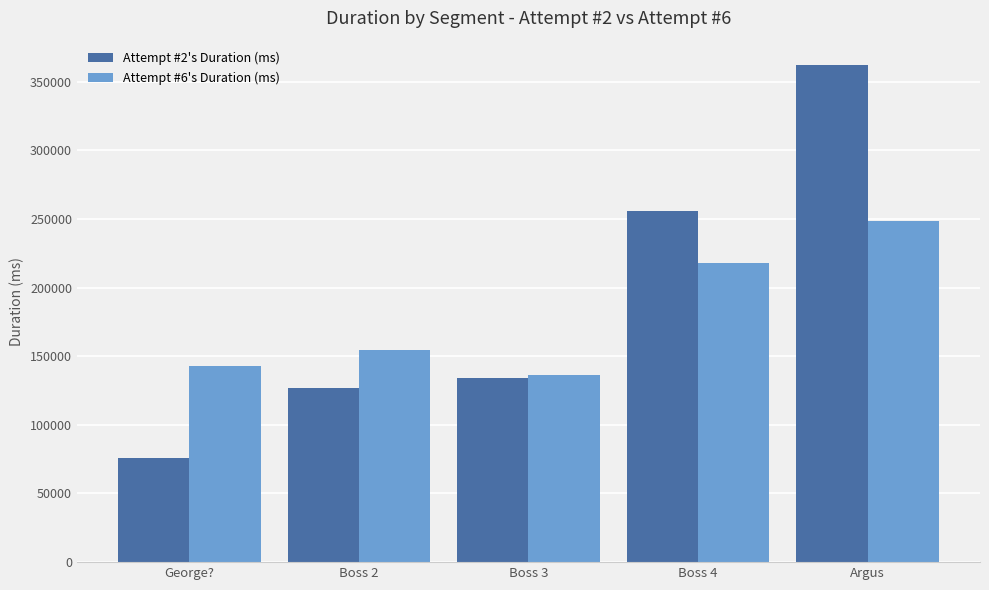

What is the value of the Attempt #2's Duration (ms) bar at the 2nd from the left?

127010